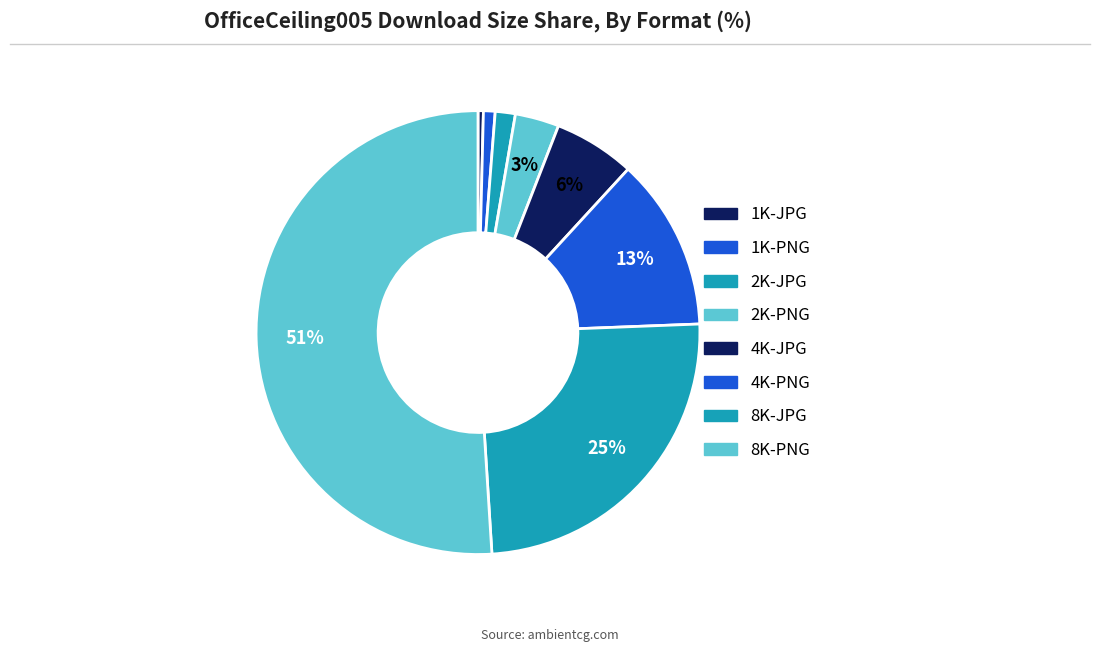

To the nearest percent, what is the average slice percentage?

12%